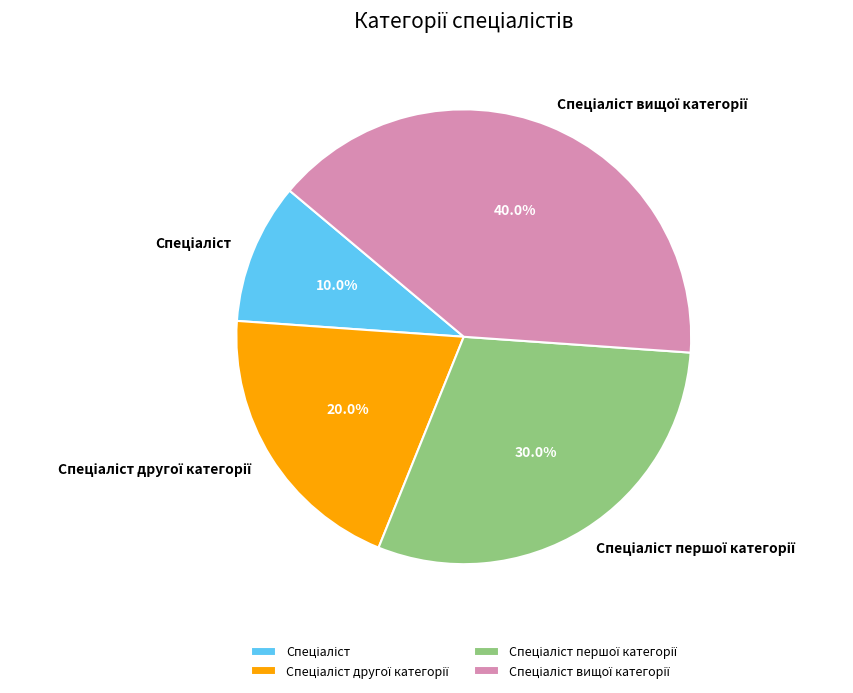

Does any single category account for the majority?

No